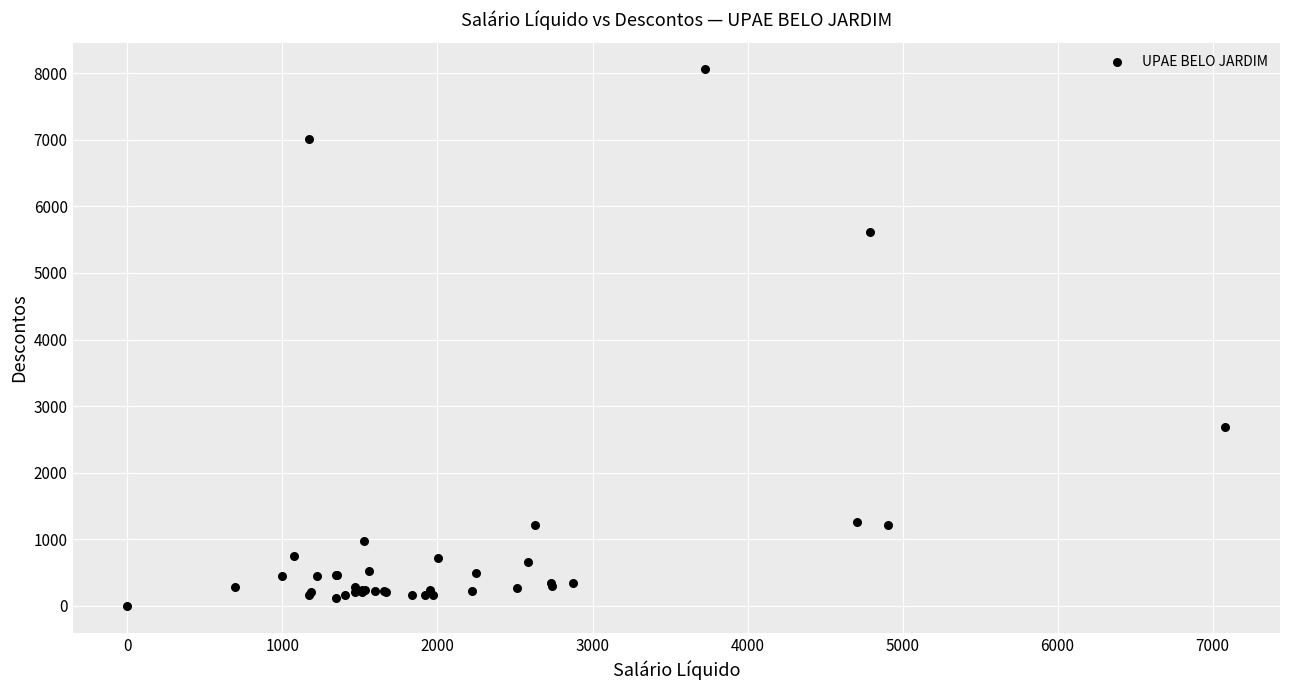

What Y value in the scatter plot is closest to 4029?

2685.7